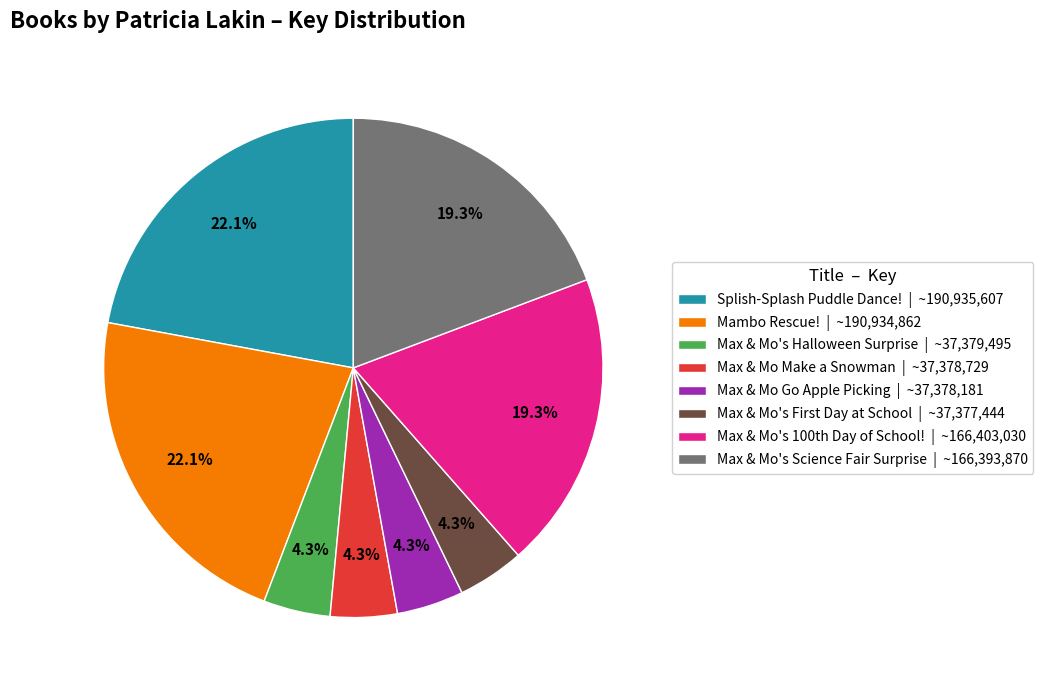

Do Max & Mo's Science Fair Surprise | ~166,393,870 and Max & Mo Make a Snowman | ~37,378,729 together represent more than half of the pie?

No